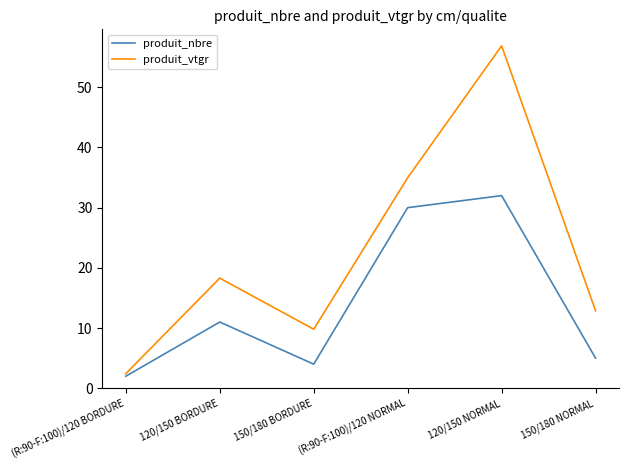

Where is produit_vtgr nearest to the value 29?

(R:90-F:100)/120 NORMAL